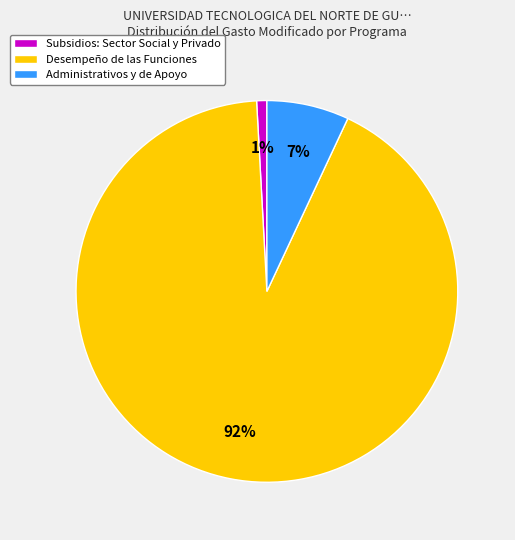

Is it true that Subsidios: Sector Social y Privado is 1% of the pie?

True